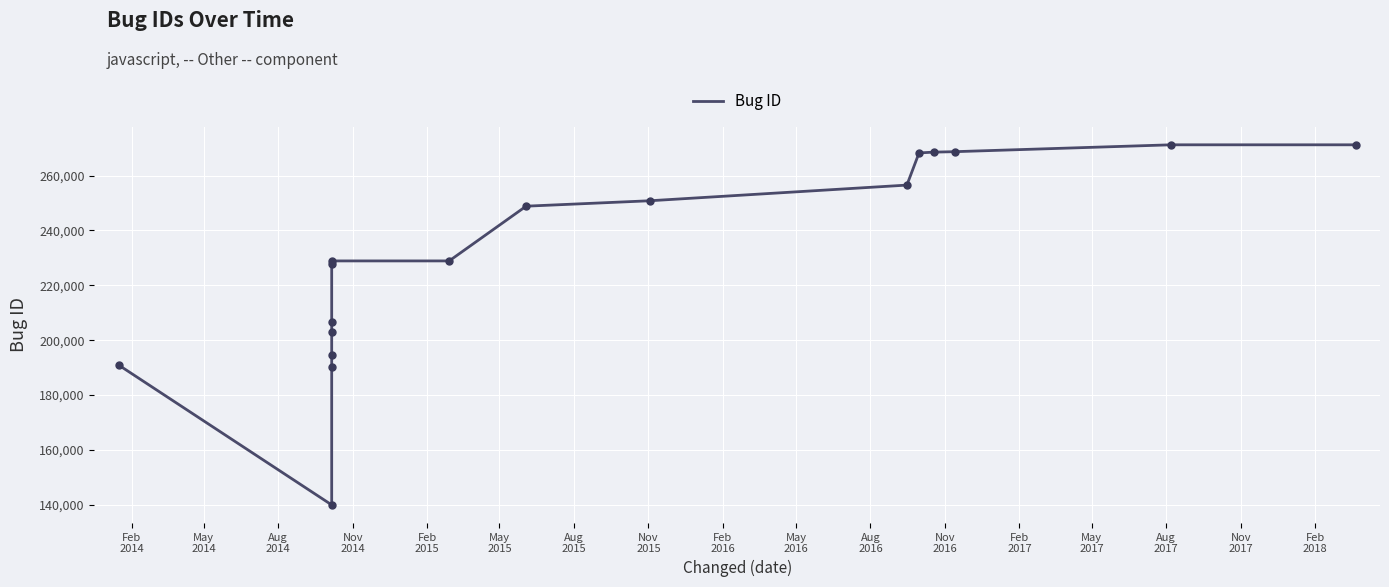

What is the change in value from Aug
2015 to Nov
2015?

+1286